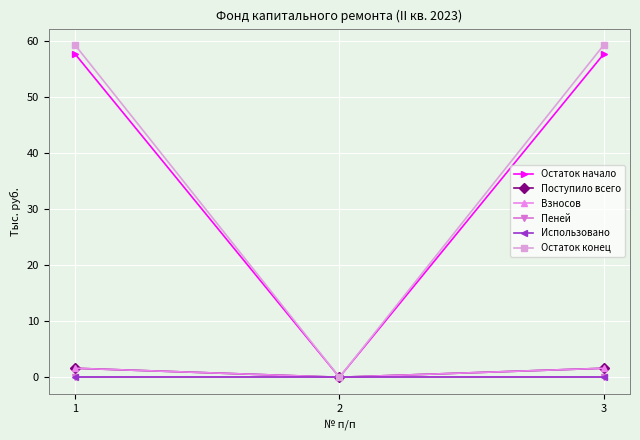

Where is Остаток начало nearest to the value 28?

2